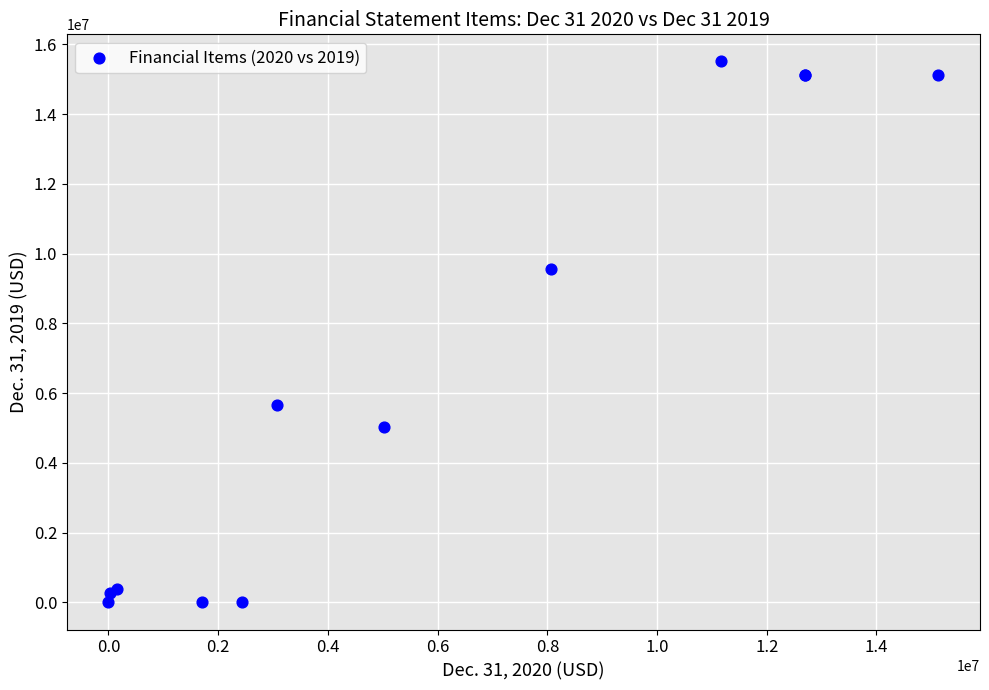

What Y value in the scatter plot is closest to 7756728?

9572588.0